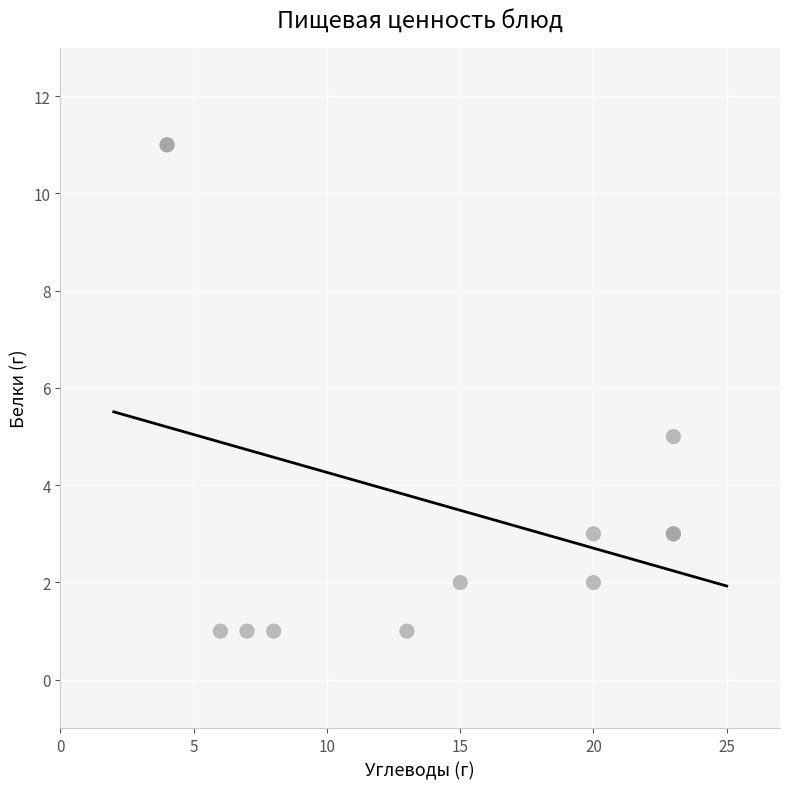

What Y value in the scatter plot is closest to 6?

5